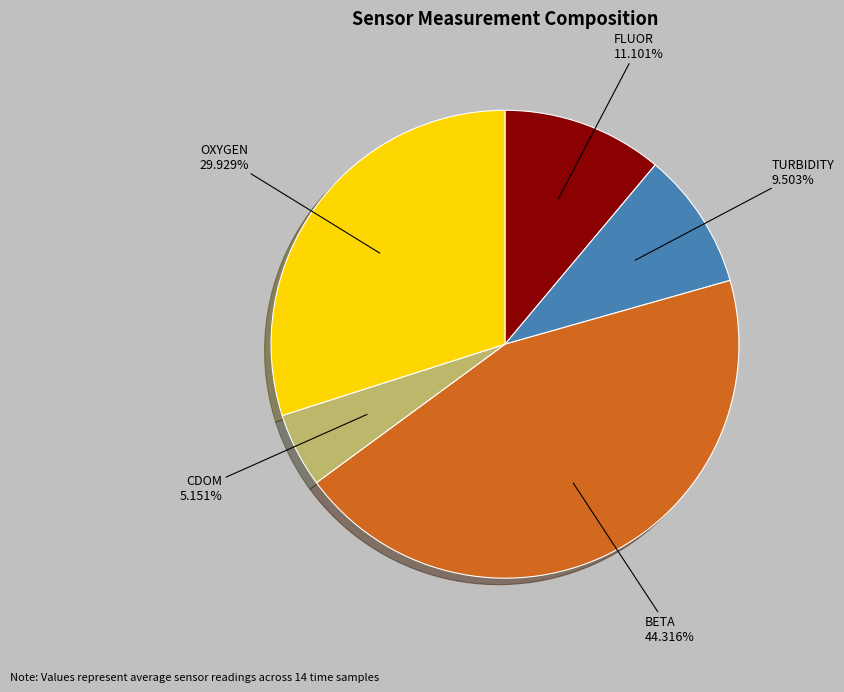

Does any single category account for the majority?

No